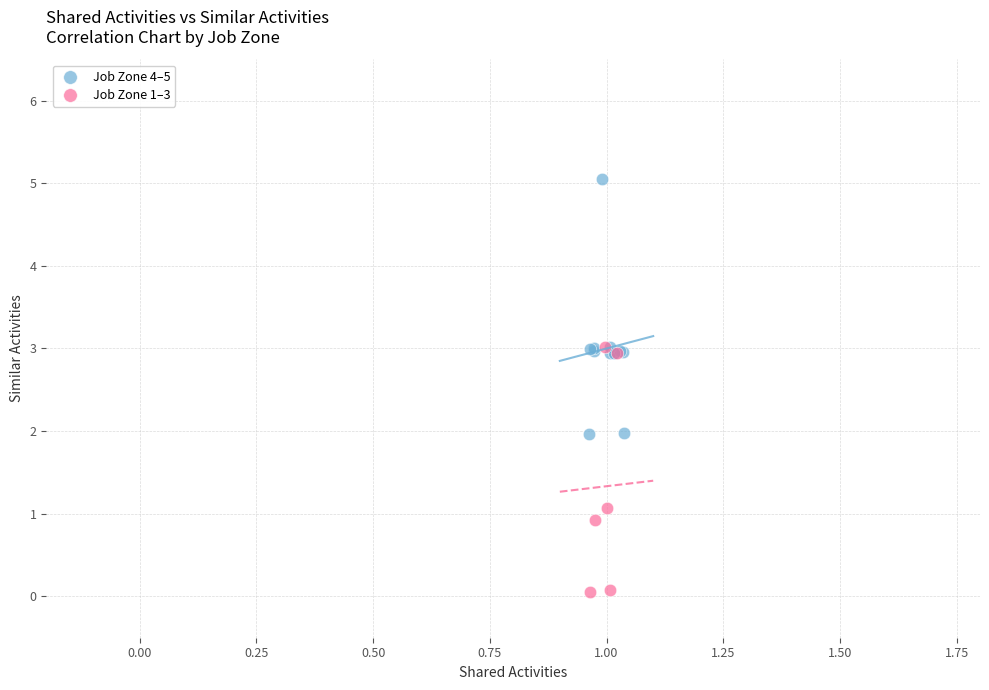

Which series has the widest spread of Y values?

Job Zone 4–5